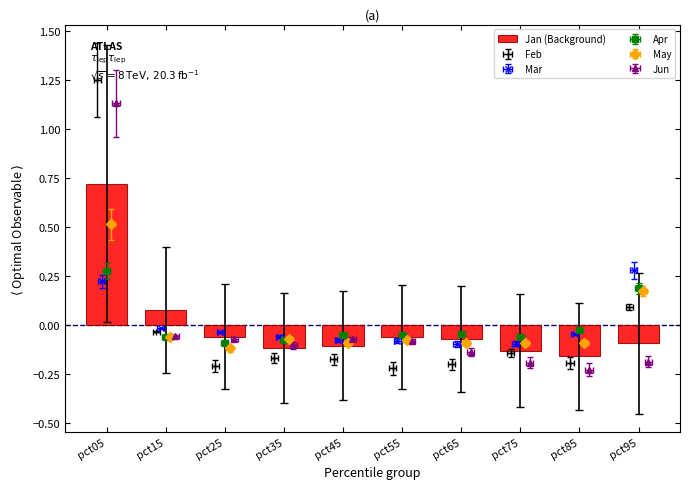

What is the smallest value displayed?

-0.2